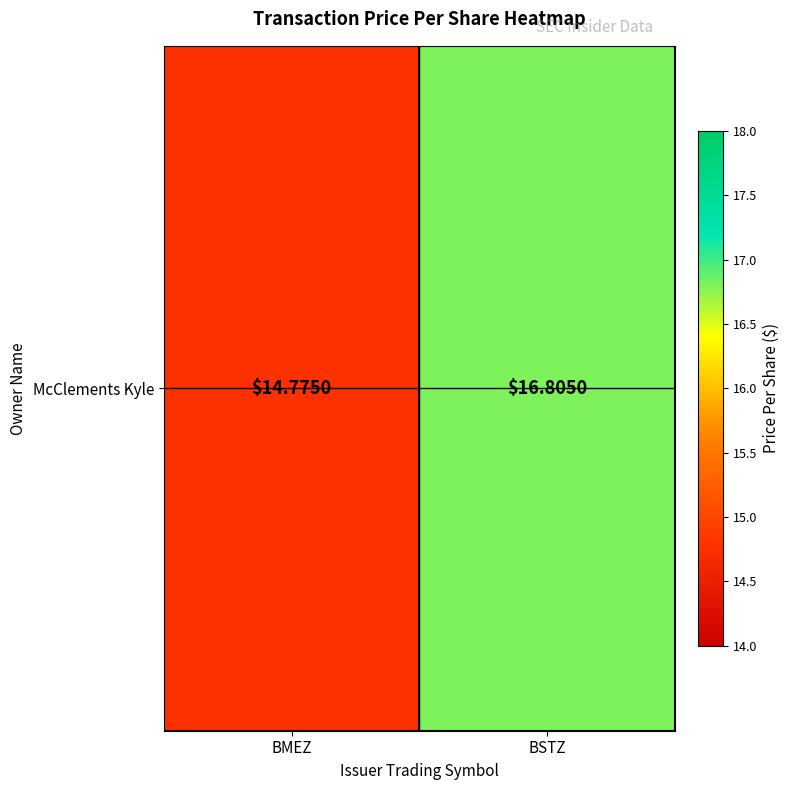

The chart shows a value of 14.8 at BMEZ. True or false?

True